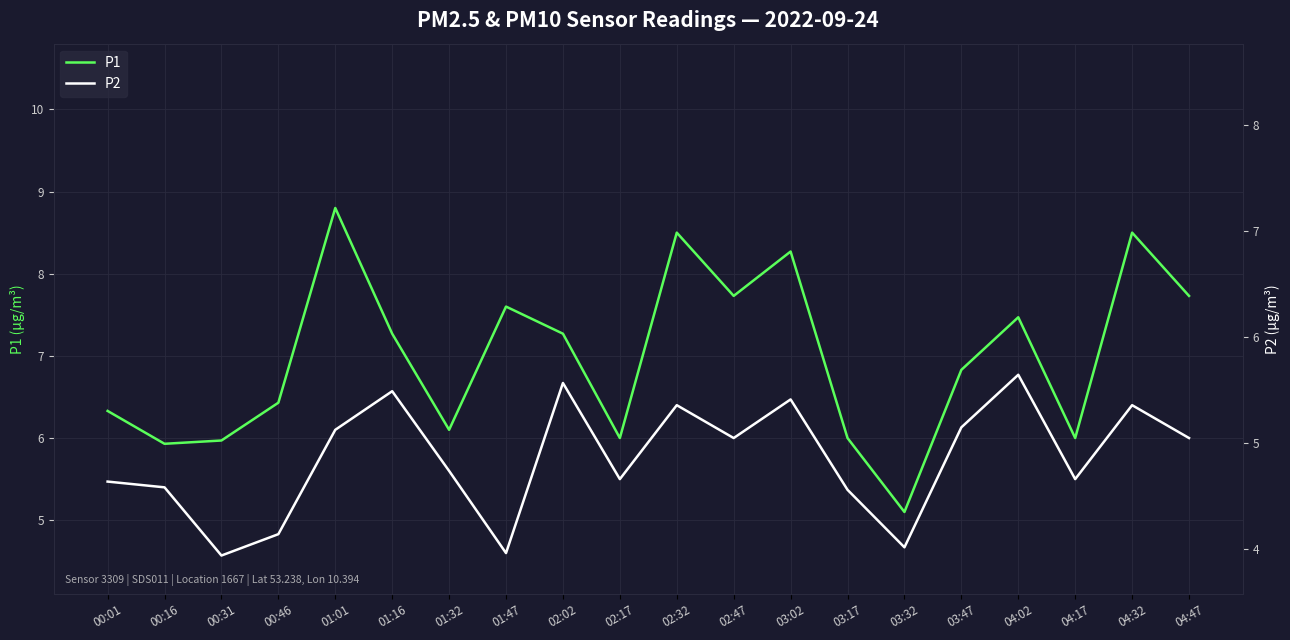

What is the minimum value for P1?

5.1